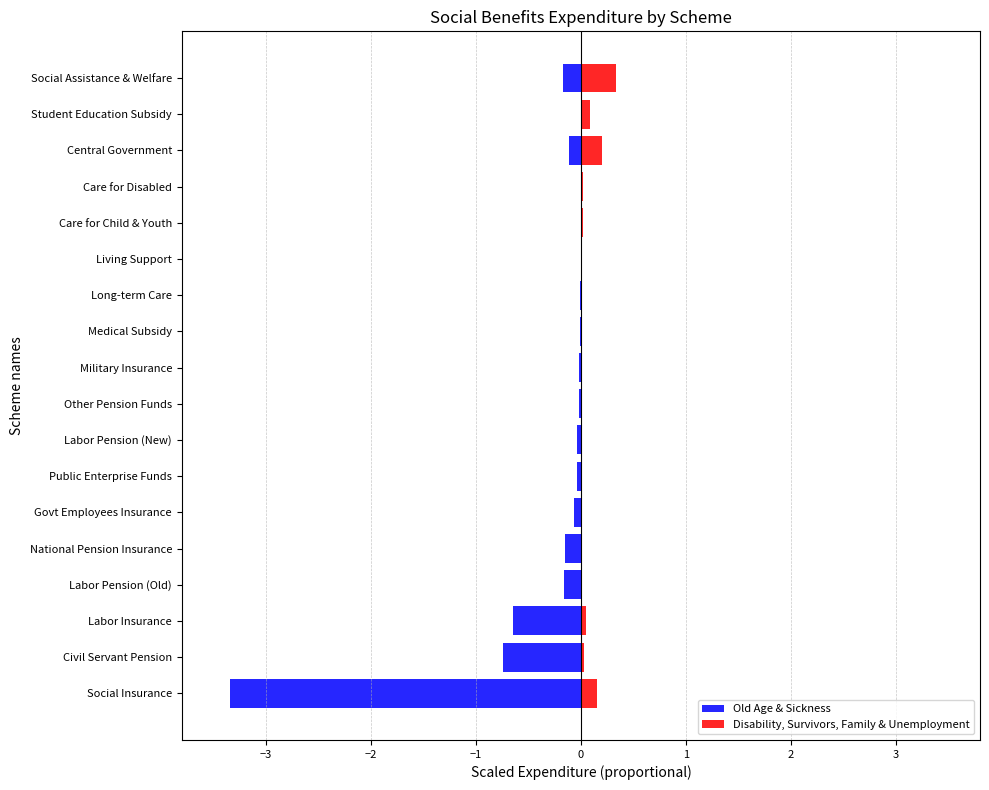

The value of Disability, Survivors, Family & Unemployment at Care for Child & Youth is 0.0. True or false?

False